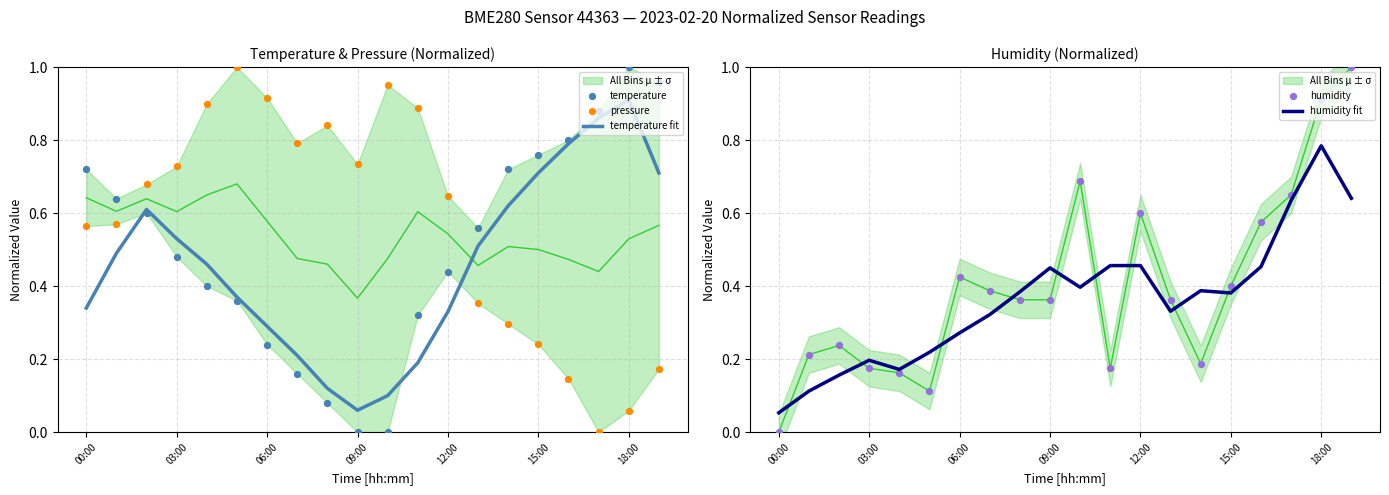

At how many categories does at least one series exceed 0?

20